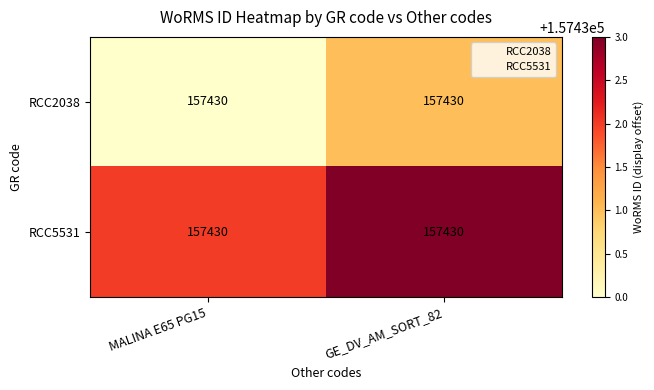

What is the difference between the RCC2038 values at MALINA E65 PG15 and GE_DV_AM_SORT_82?

1